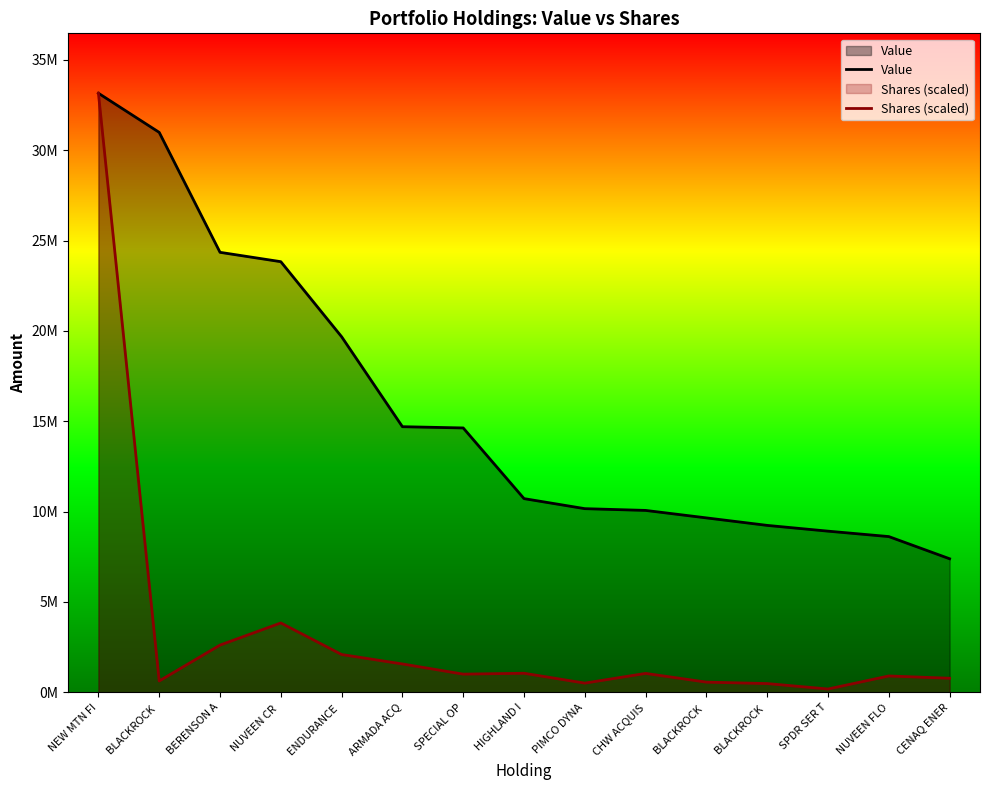

True or false: Shares (scaled) and Value cross at least once.

False